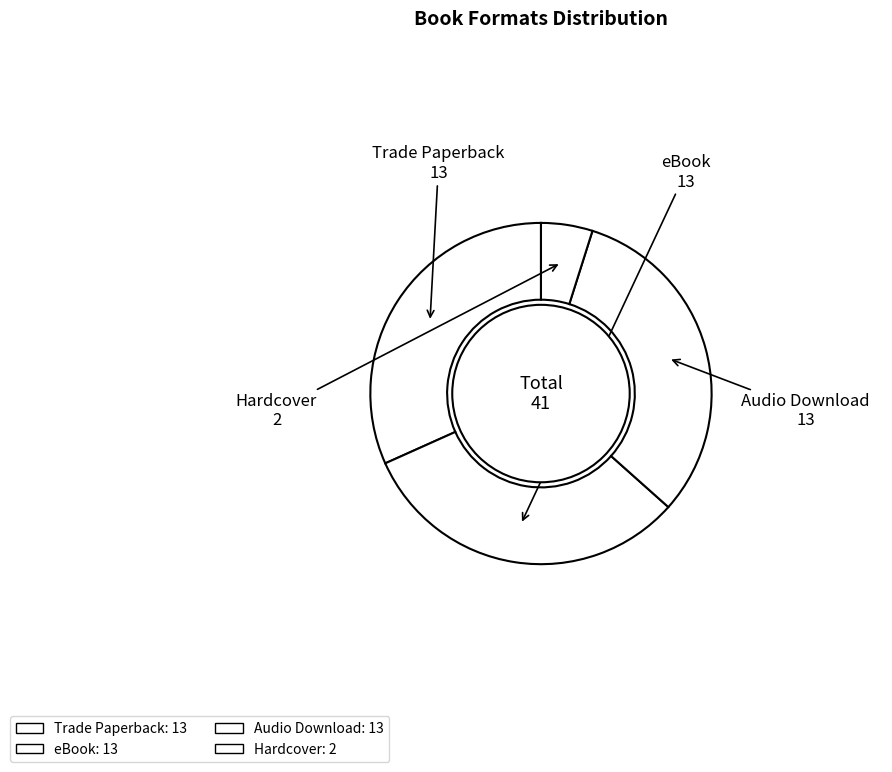

How many slices are in this pie chart?

4